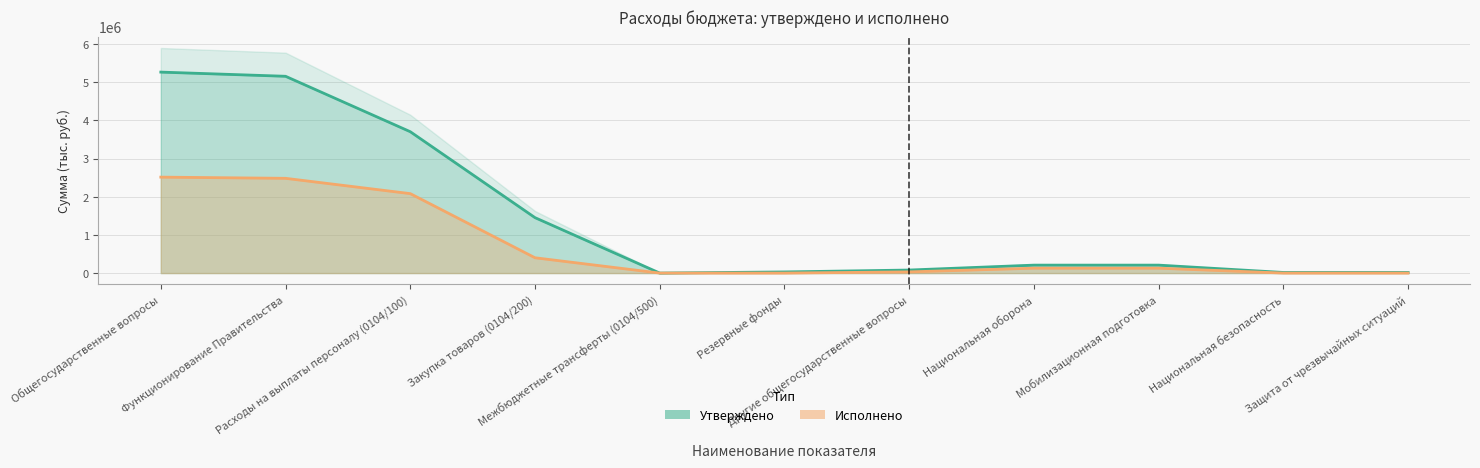

At which category does the chart reach its minimum across all series?

Межбюджетные трансферты (0104/500)